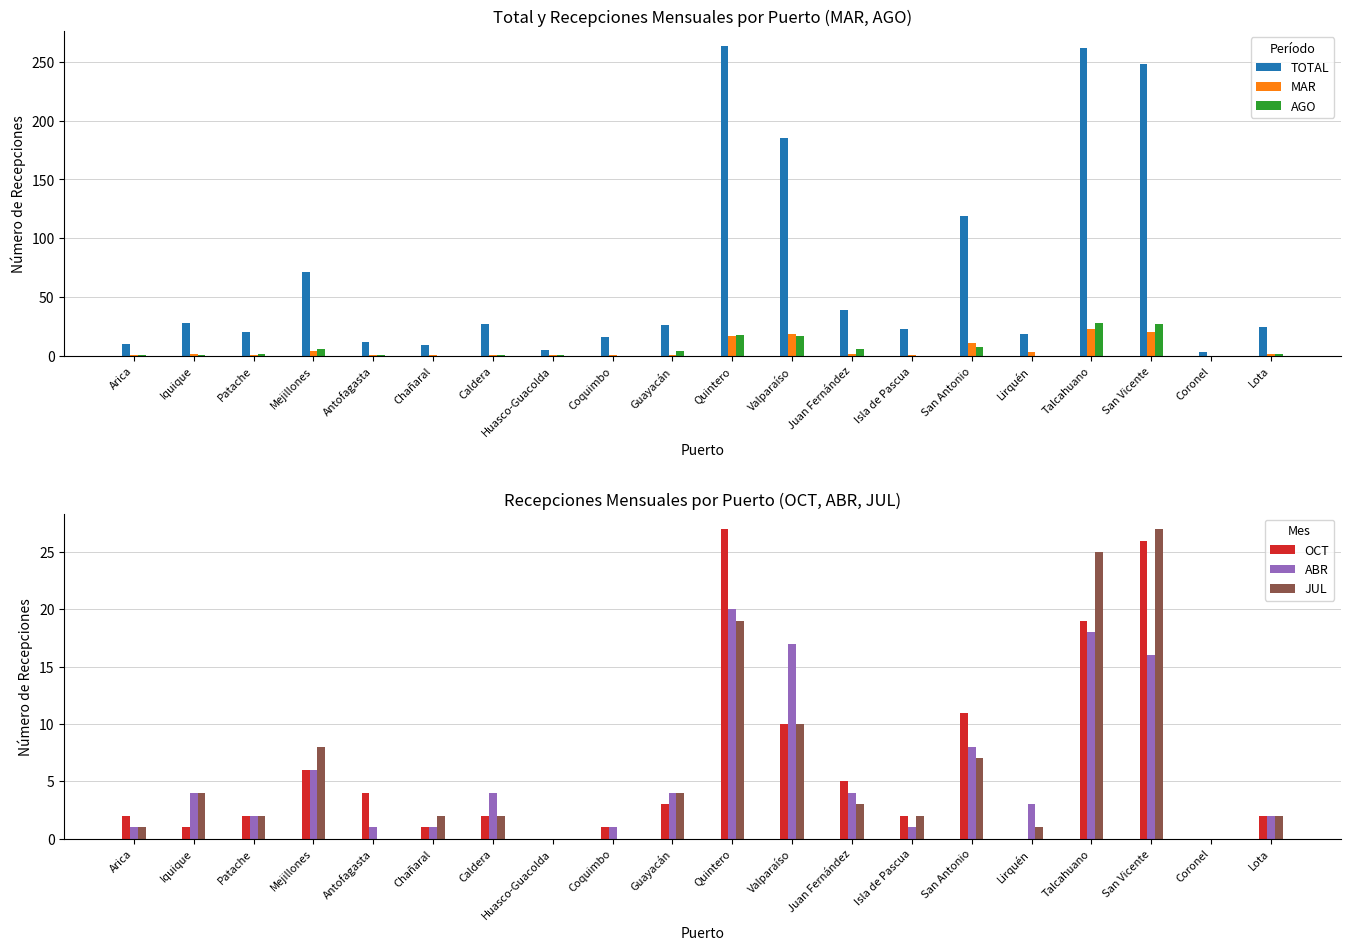

What is the total value across all series at Antofagasta?

19